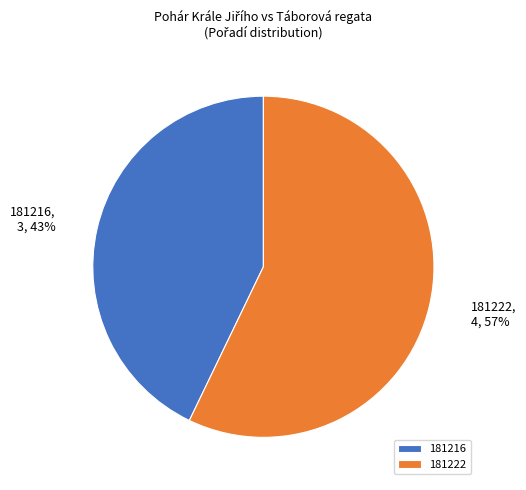

Is the sum of 181216 and 181222 greater than half?

Yes